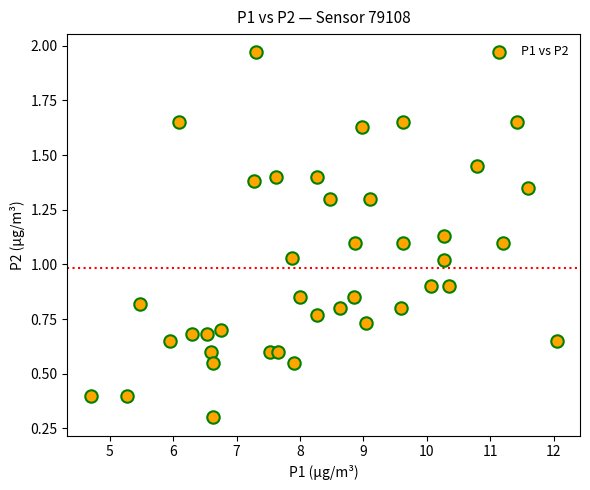

What is the range of X values (max minus min)?

7.4